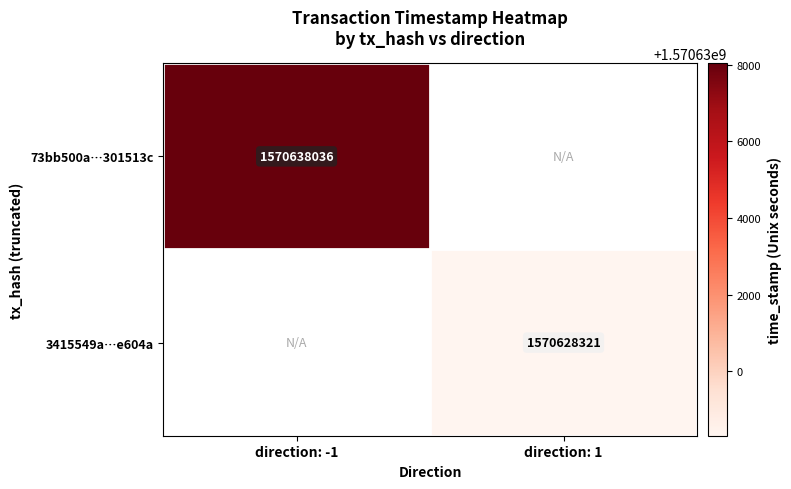

The 3415549a…e604a series shows 1570628321 at direction: 1. True or false?

True